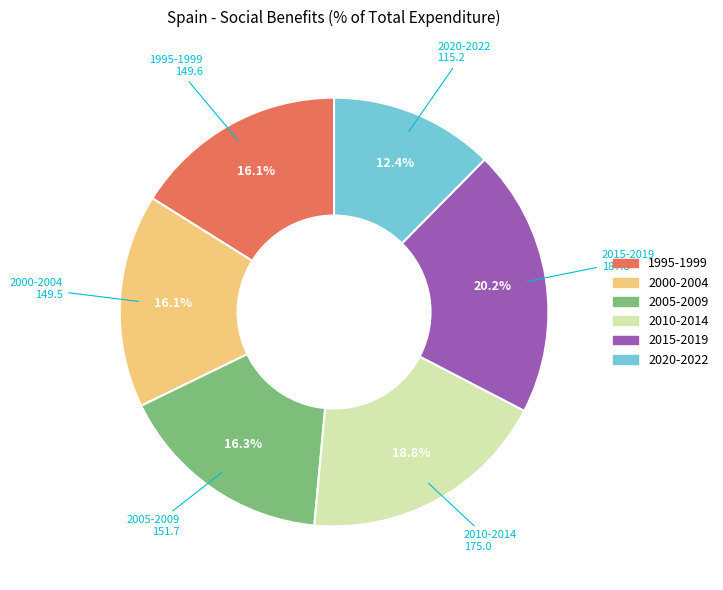

What is the smallest slice in the pie chart?

2020-2022